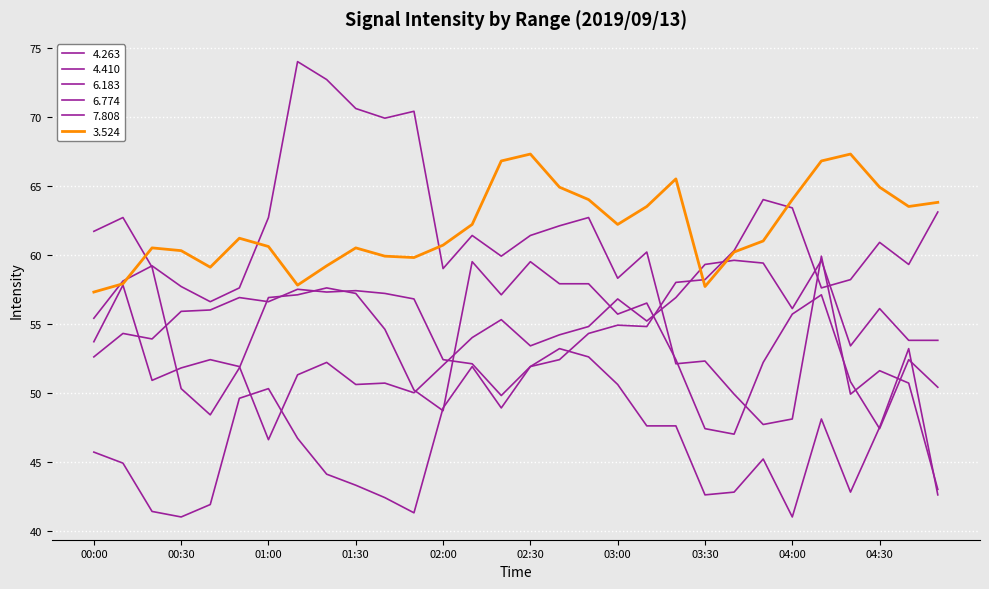

Which series has the widest spread of values?

6.774